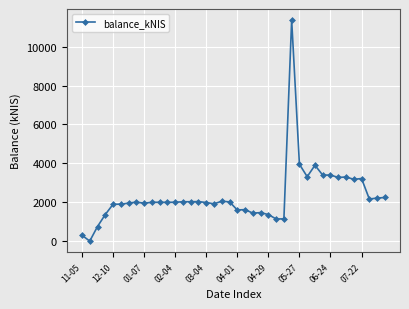

How many data points are less than 1999?

20